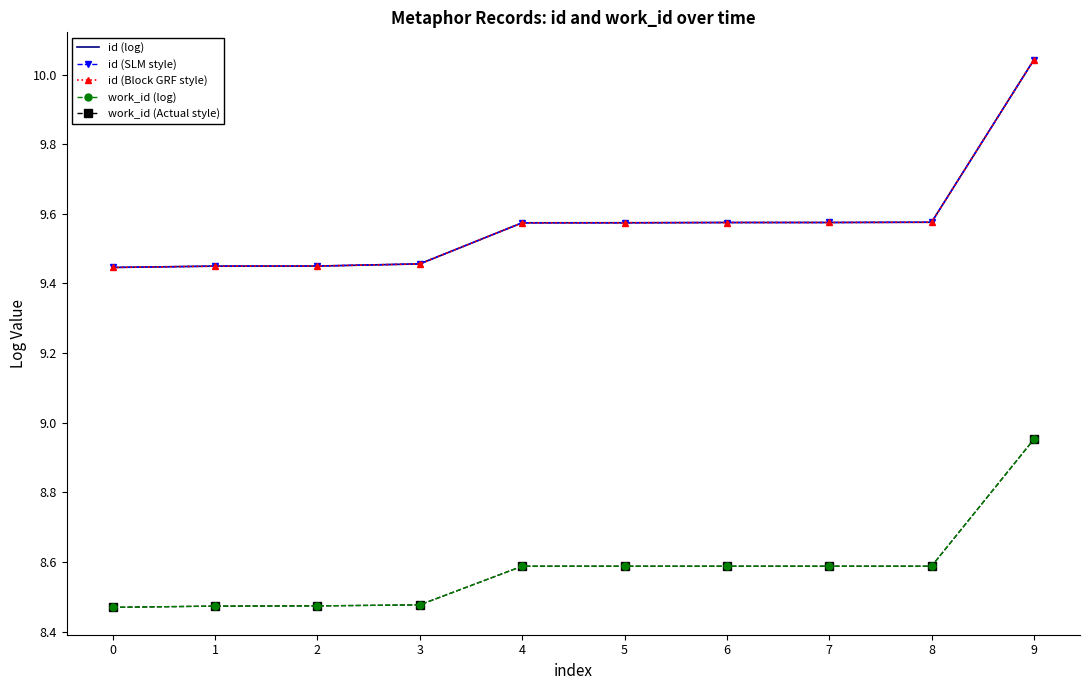

List the series in order of their peak value, highest first.

id (log), id (SLM style), id (Block GRF style), work_id (log), work_id (Actual style)